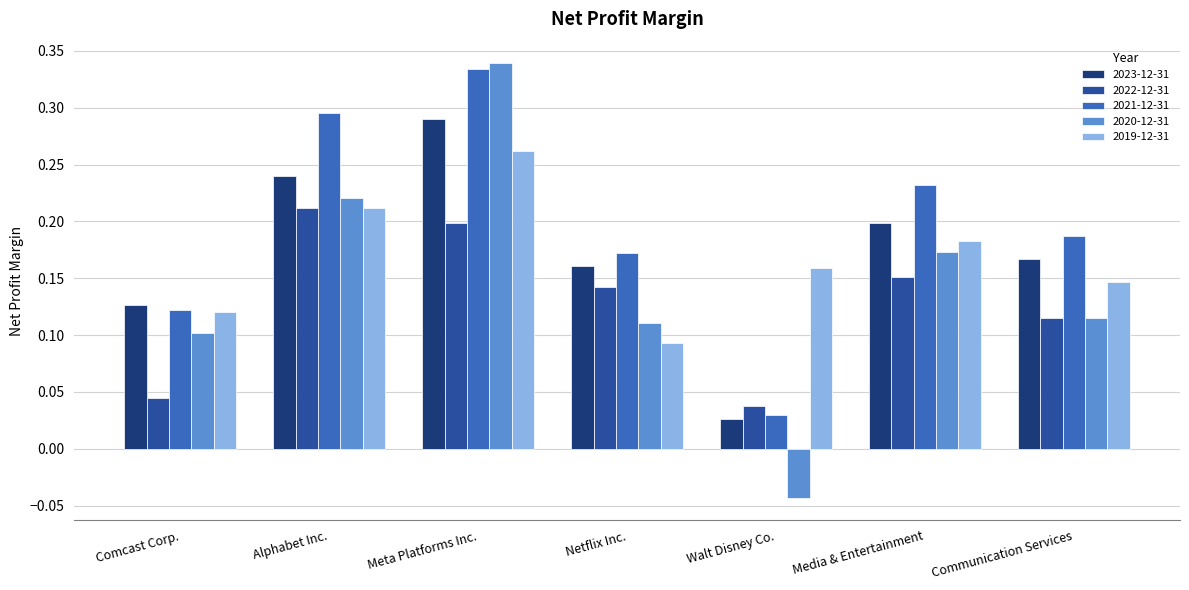

What is the total value across all series at Alphabet Inc.?

1.2